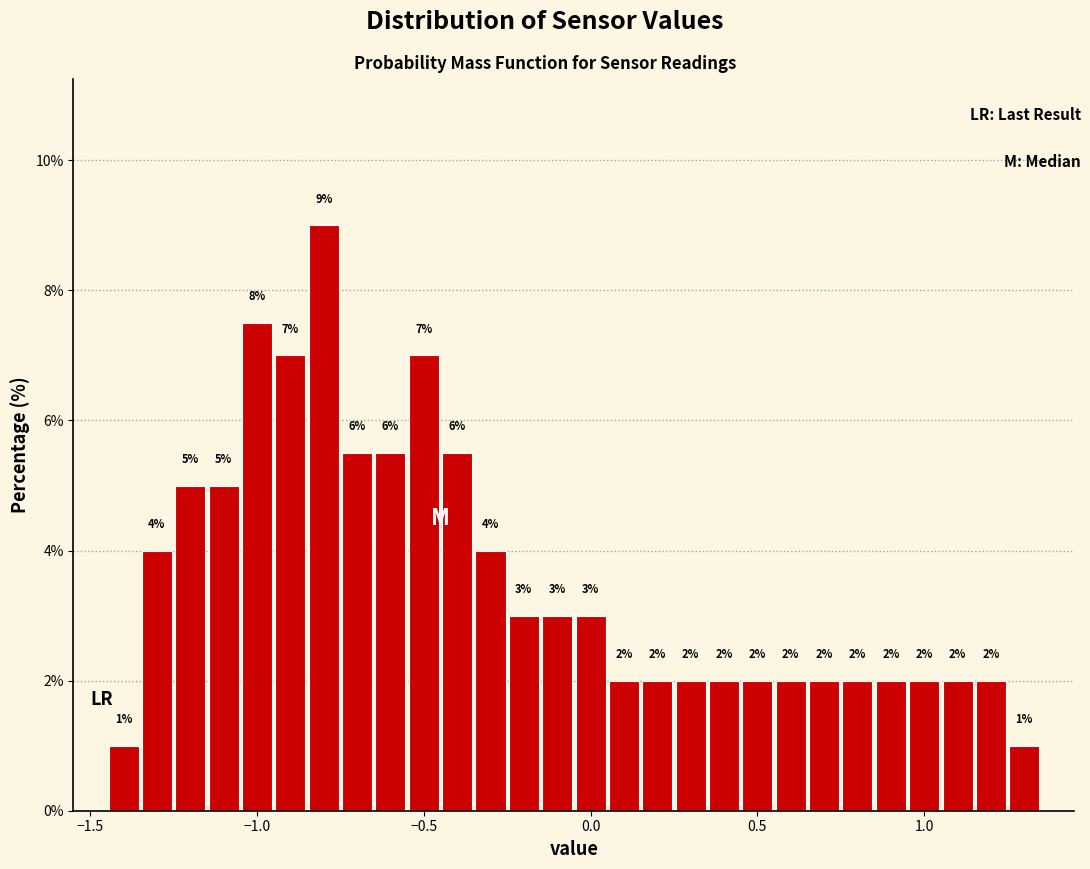

Around what value on the x-axis is the tallest bar? Give the approximate position of its centre, as read against the axis.

-0.80